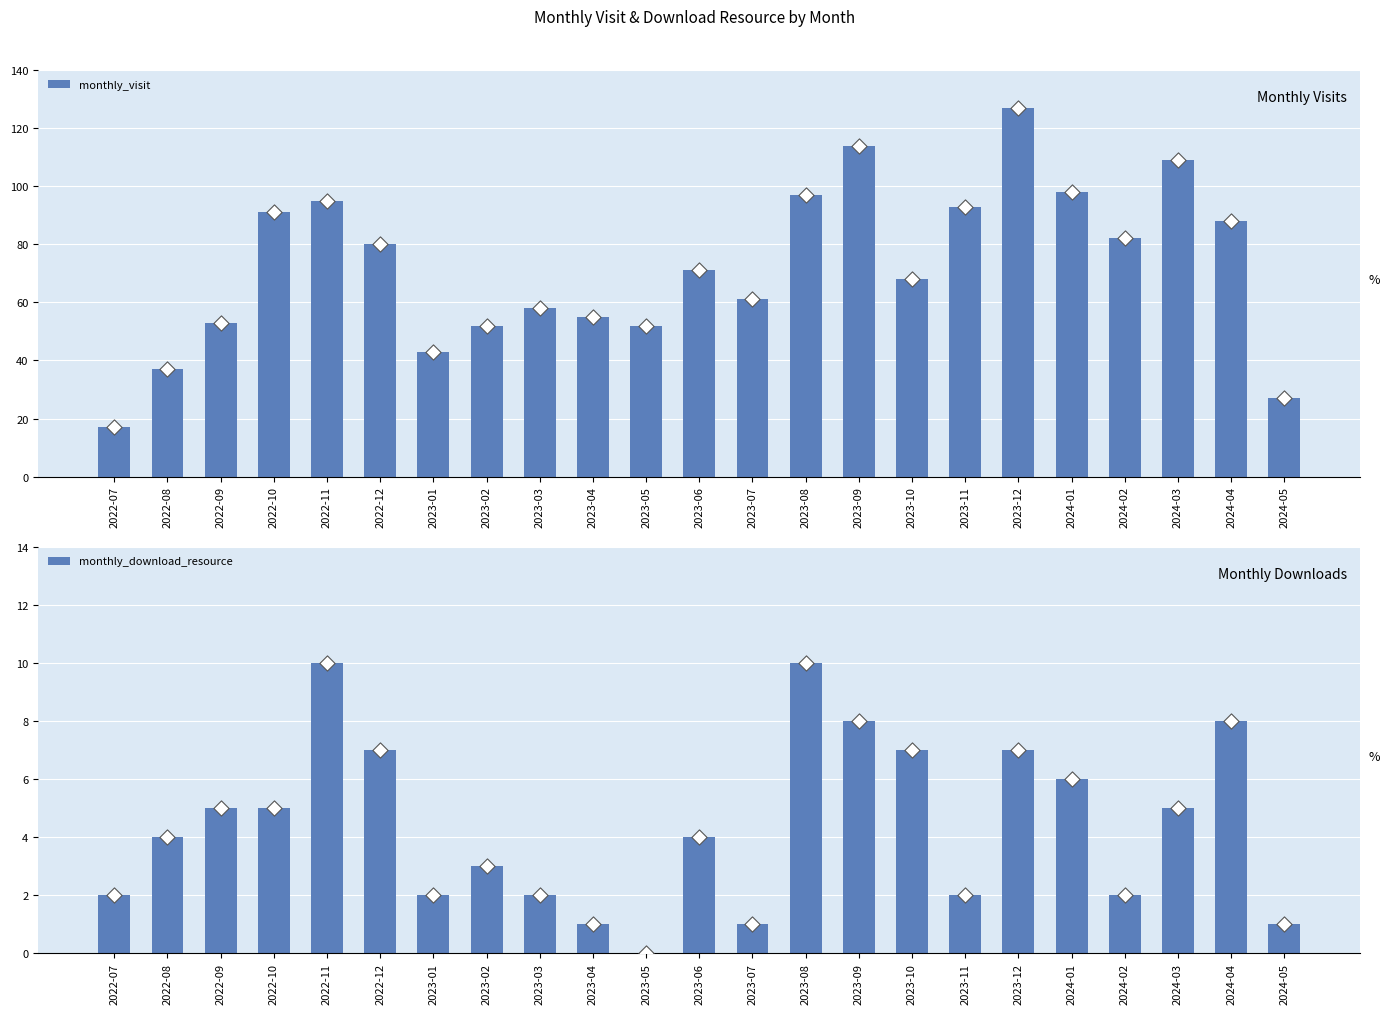

What are all the series names shown in the legend?

monthly_visit, monthly_download_resource